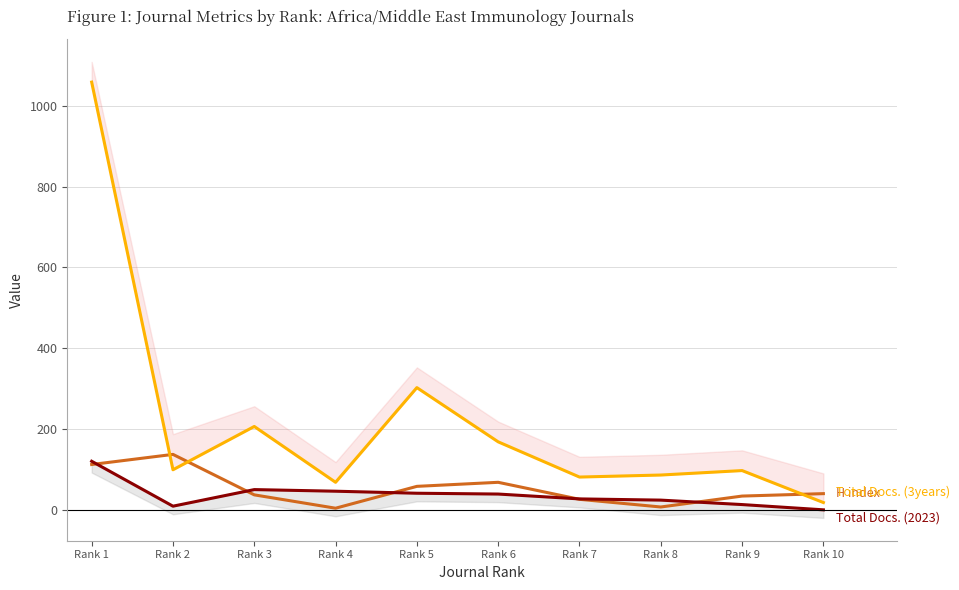

Reading right to left, transcribe all the data shown in this chart.

H index: 41	35	8	27	69	59	5	38	138	113
Total Docs. (3years): 19	98	87	82	169	303	69	207	100	1058
Total Docs. (2023): 1	14	25	28	40	42	47	51	10	121